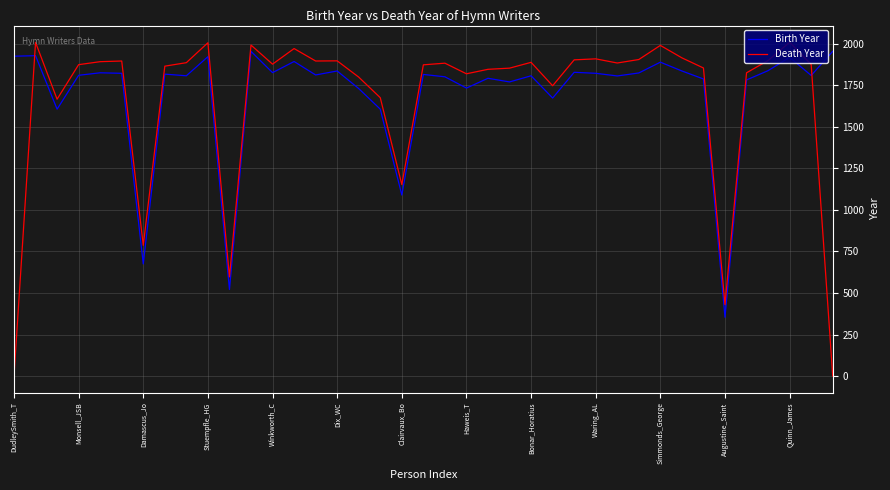

What is the highest value of the Birth Year series?

1955